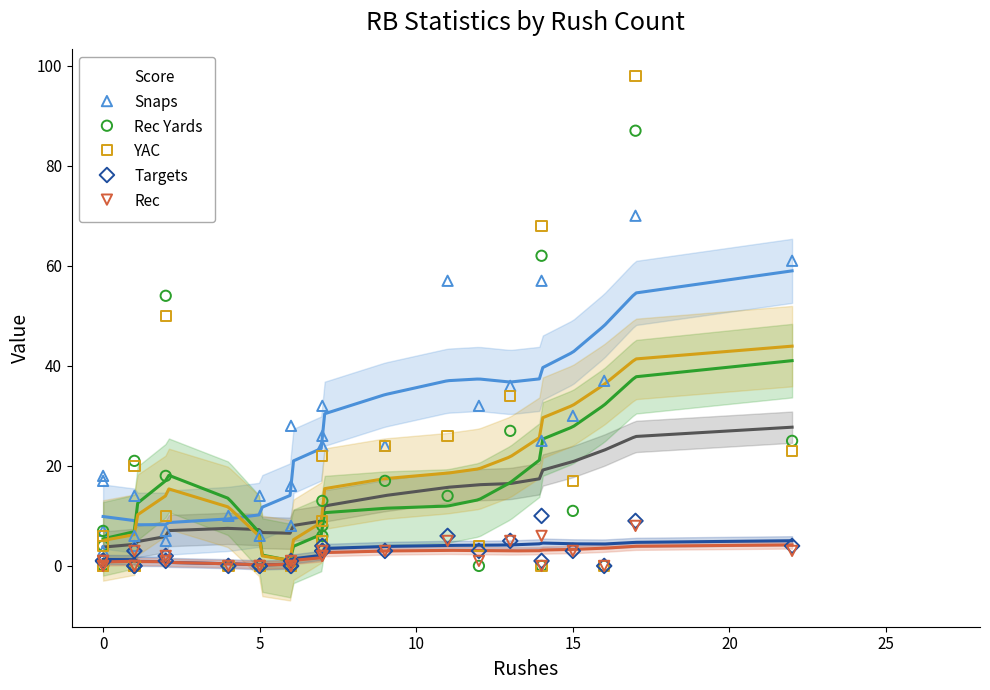

Which series has the widest spread of Y values?

YAC